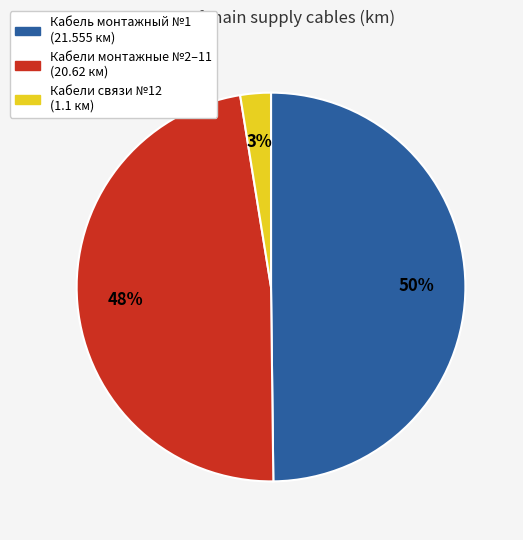

To the nearest percent, what is the average slice percentage?

33%